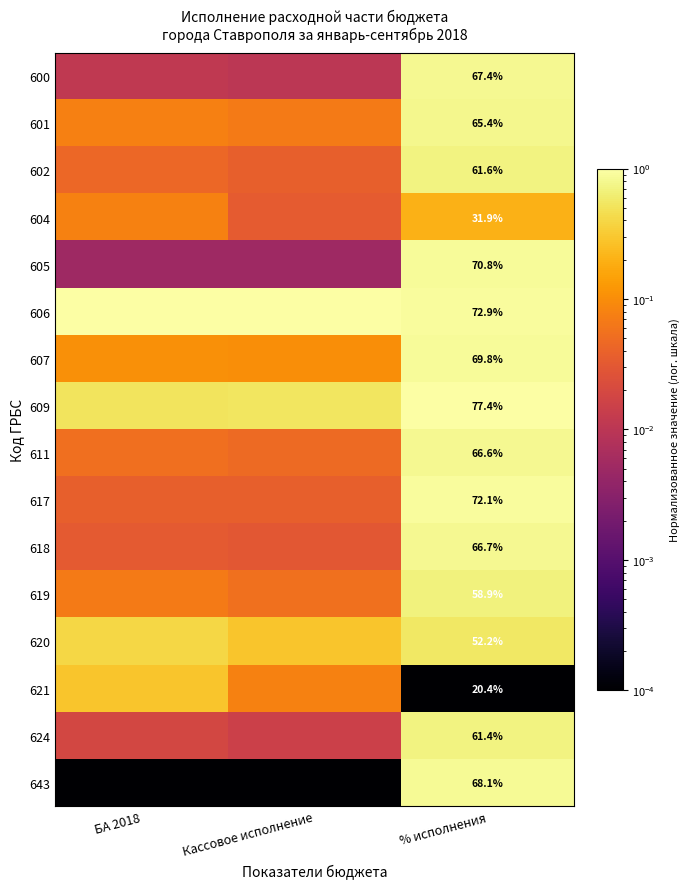

Is the value of 609 at % исполнения greater than the value of 620 at % исполнения?

Yes